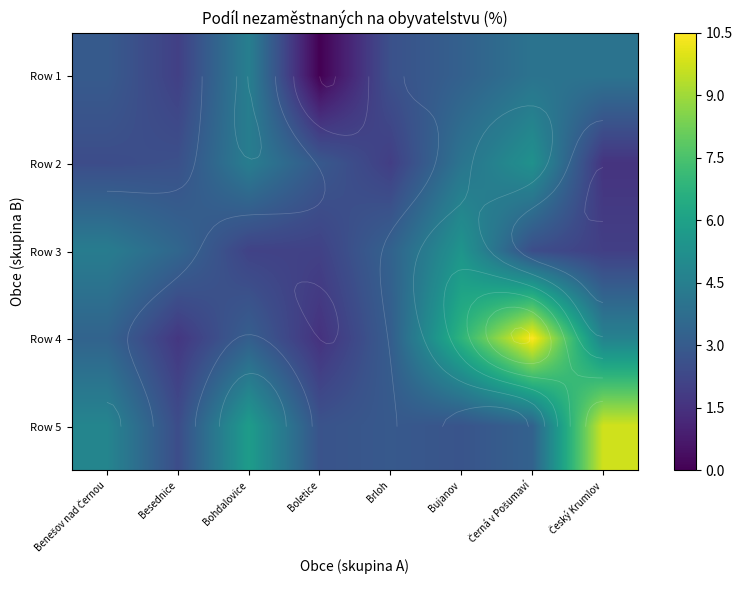

What is the sum of all Row 3 values?

25.1